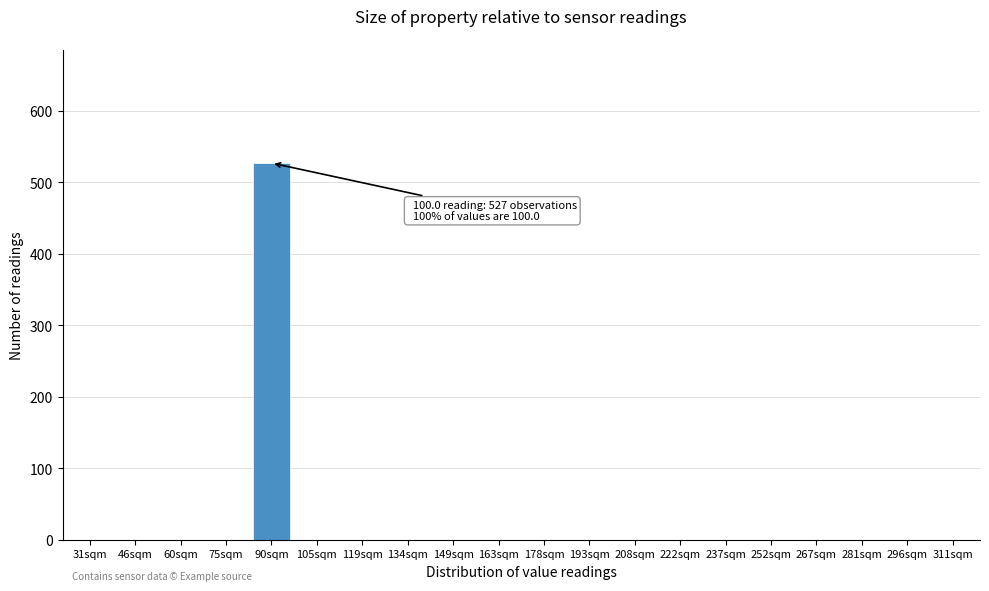

Reading left to right, what are all the values shown in this chart?

31sqm=0	46sqm=0	60sqm=0	75sqm=0	90sqm=527	105sqm=0	119sqm=0	134sqm=0	149sqm=0	163sqm=0	178sqm=0	193sqm=0	208sqm=0	222sqm=0	237sqm=0	252sqm=0	267sqm=0	281sqm=0	296sqm=0	311sqm=0